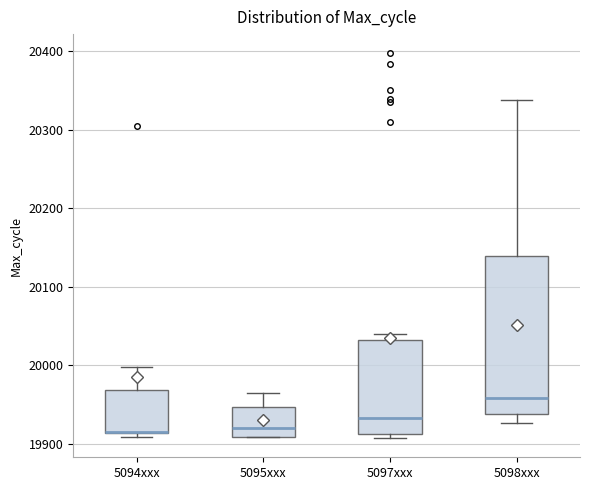

Comparing the boxes themselves (not the whiskers), which one is the tallest?

5098xxx